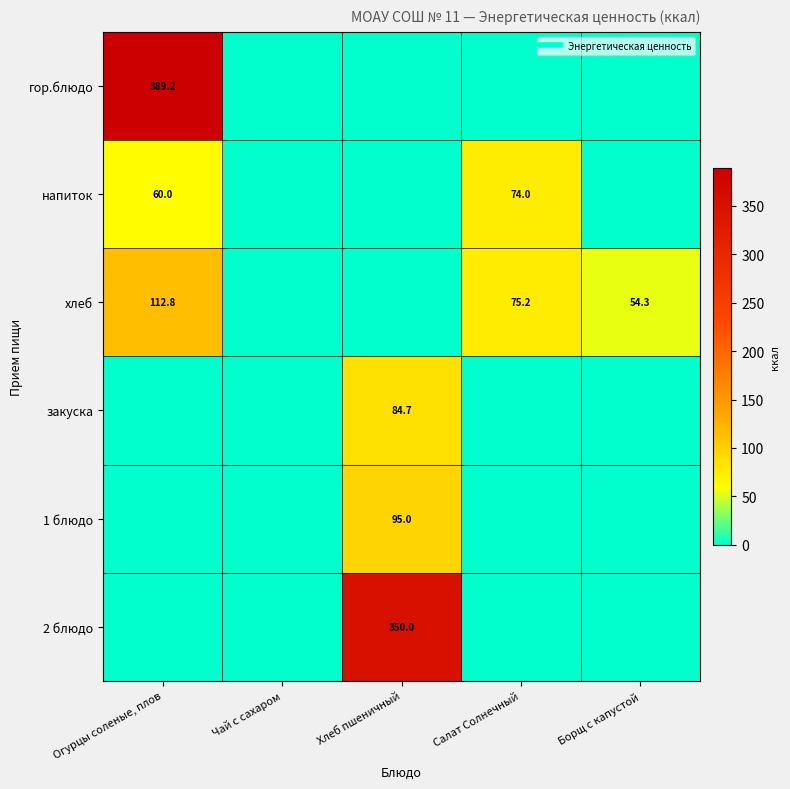

Rank the series at Борщ с капустой from lowest to highest value.

гор.блюдо, напиток, закуска, 1 блюдо, 2 блюдо, хлеб